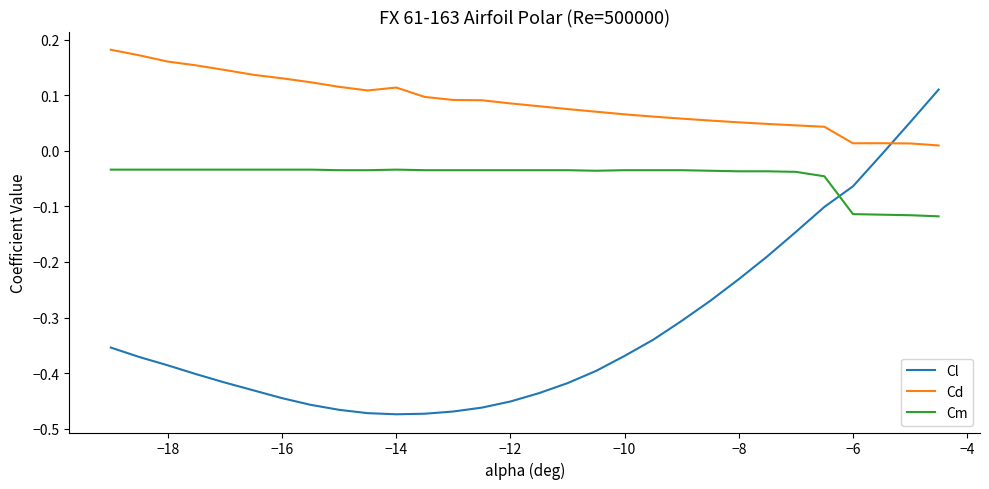

What is the difference between the maximum and minimum values in the Cl series?

0.6